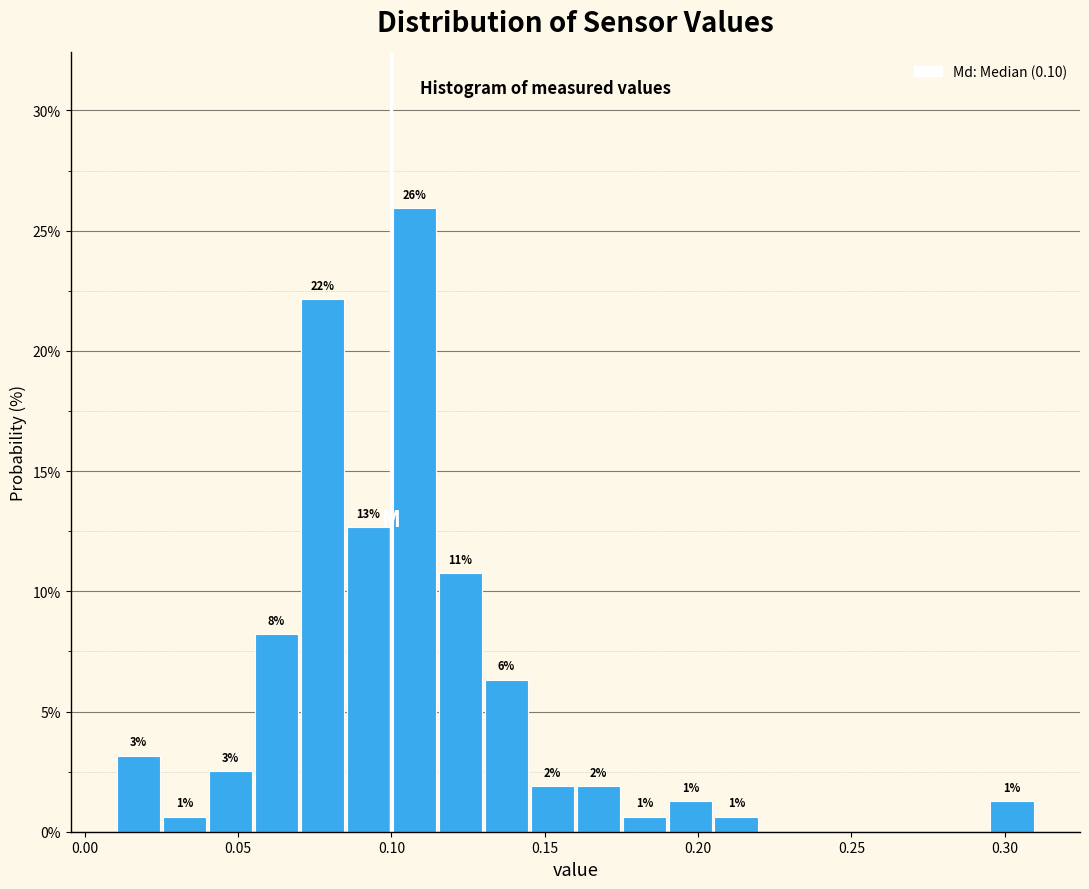

Around what value on the x-axis is the tallest bar? Give the approximate position of its centre, as read against the axis.

0.110